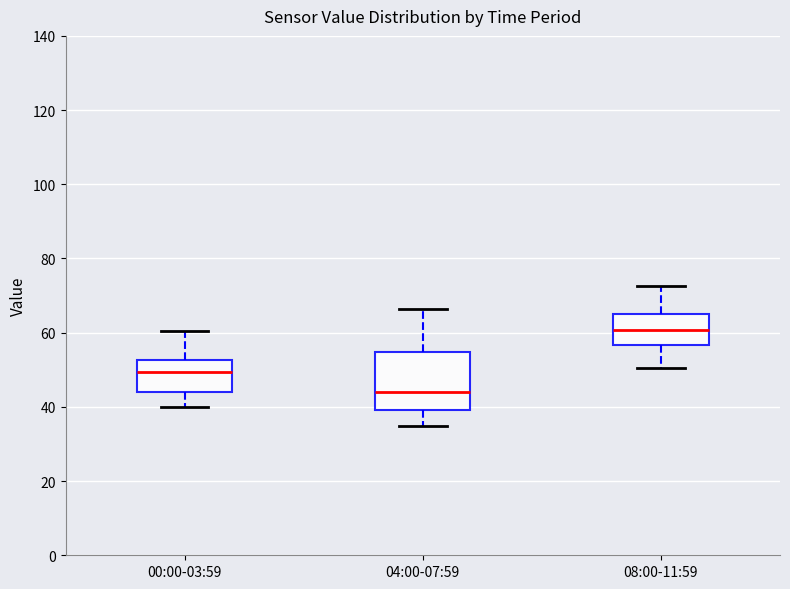

Where does the upper whisker of the box for 04:00-07:59 end on the y-axis? The values are not printed on the chart, so give them approximately, as read against the axis.

66